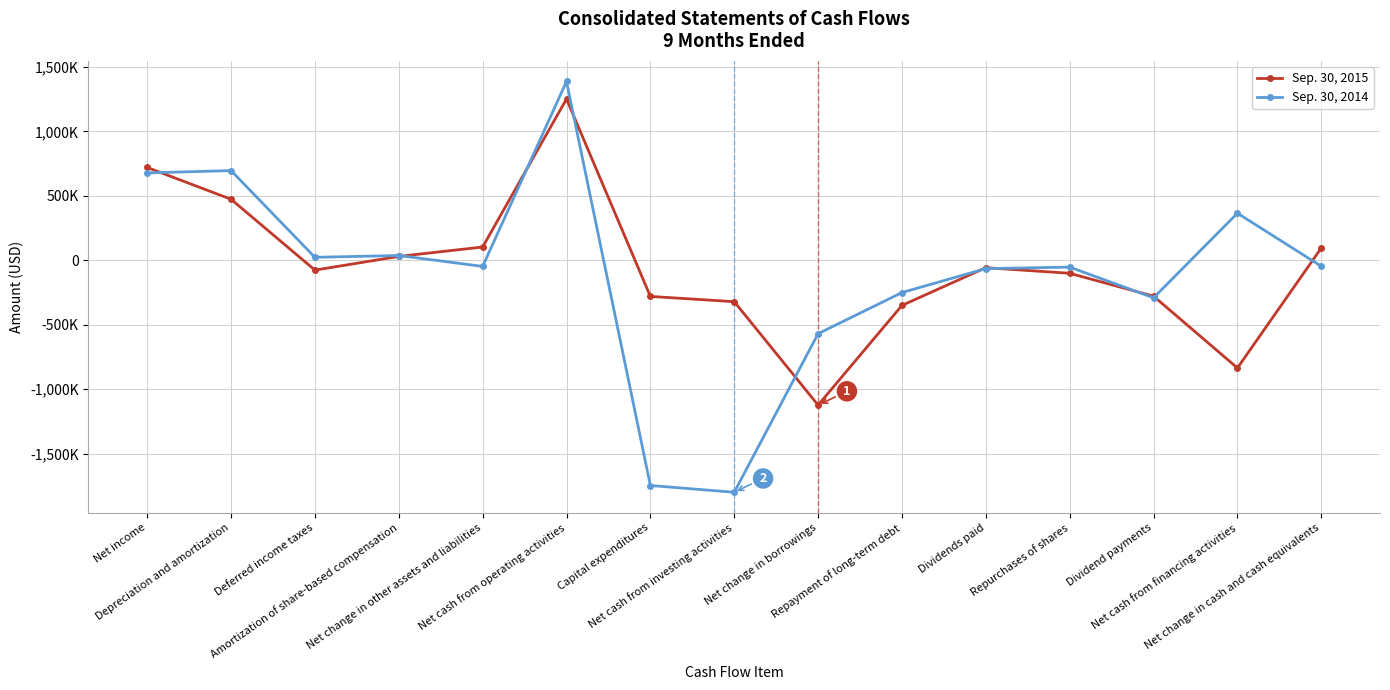

What is the greatest value displayed?

1388298